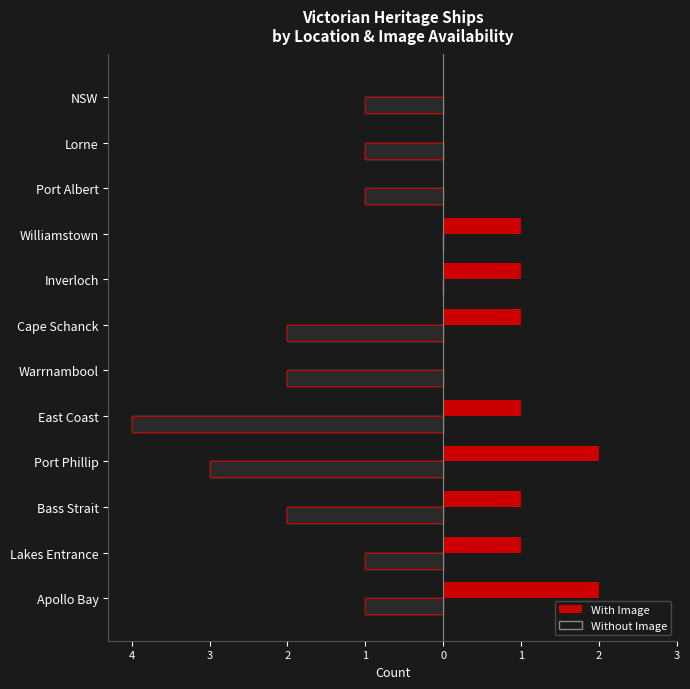

Which series has the largest range (max minus min)?

Without Image